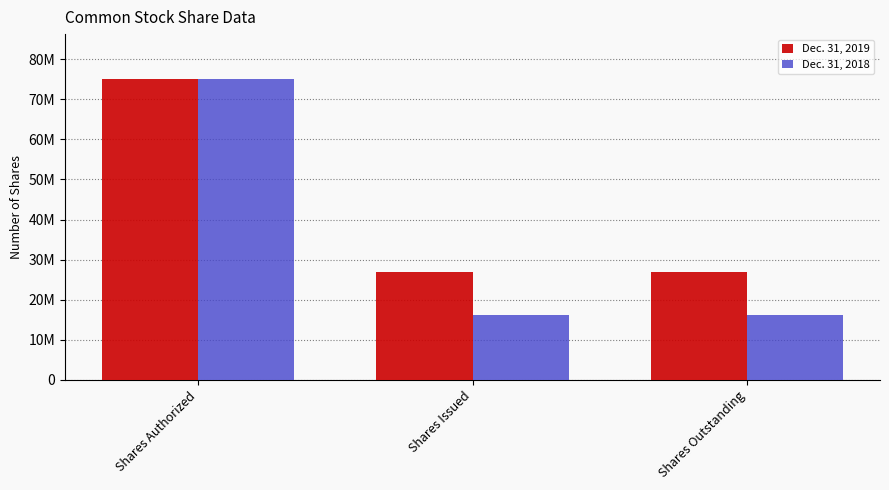

What are all the series names shown in the legend?

Dec. 31, 2019, Dec. 31, 2018